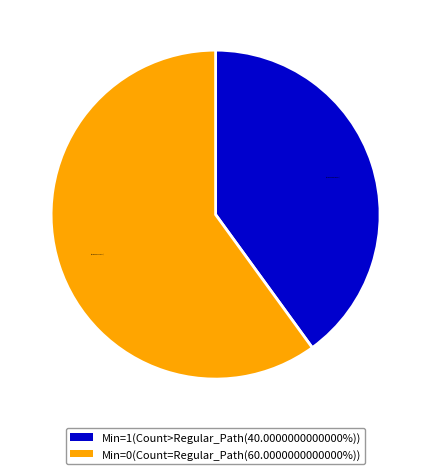

Does any single category account for the majority?

Yes